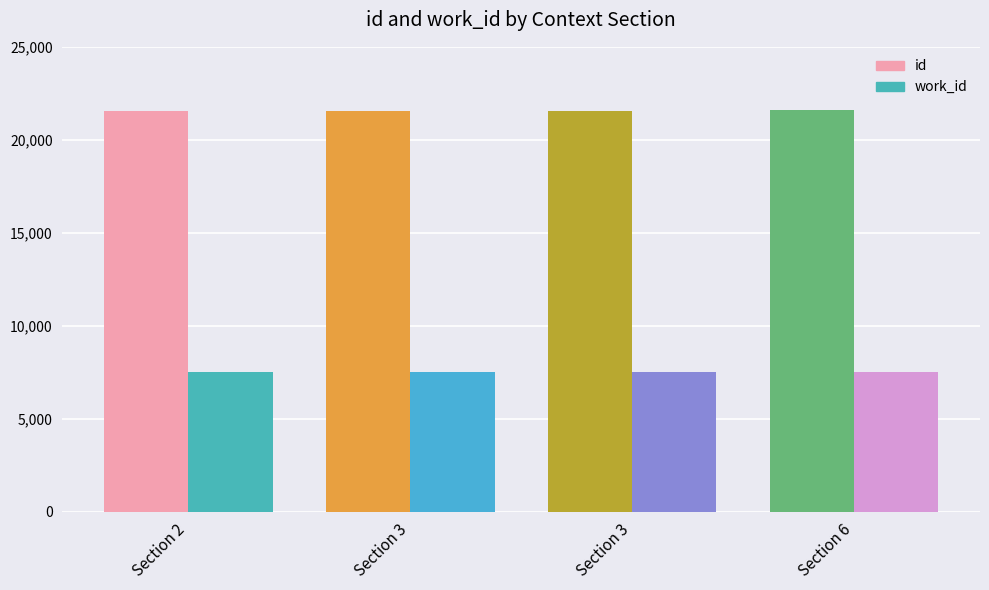

How many series are shown in this chart?

2